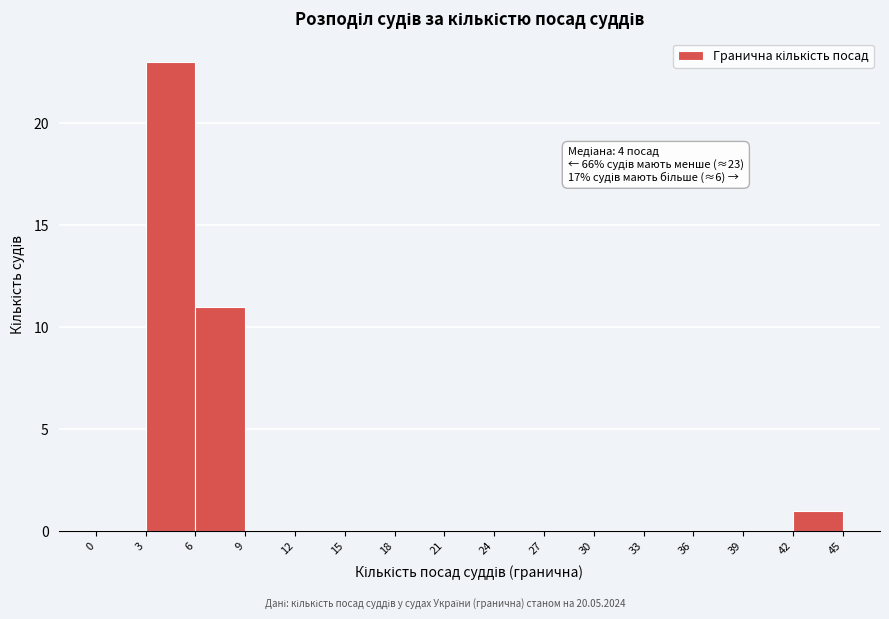

Which range on the x-axis has the tallest bar?

3 to 6